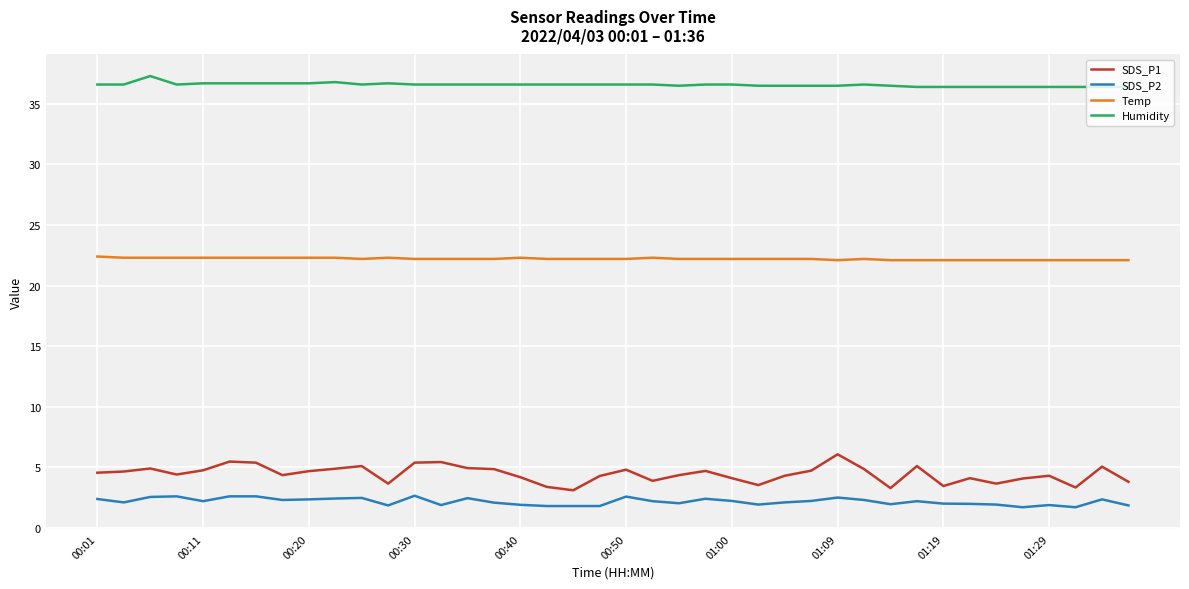

Which series has the largest range (max minus min)?

SDS_P1